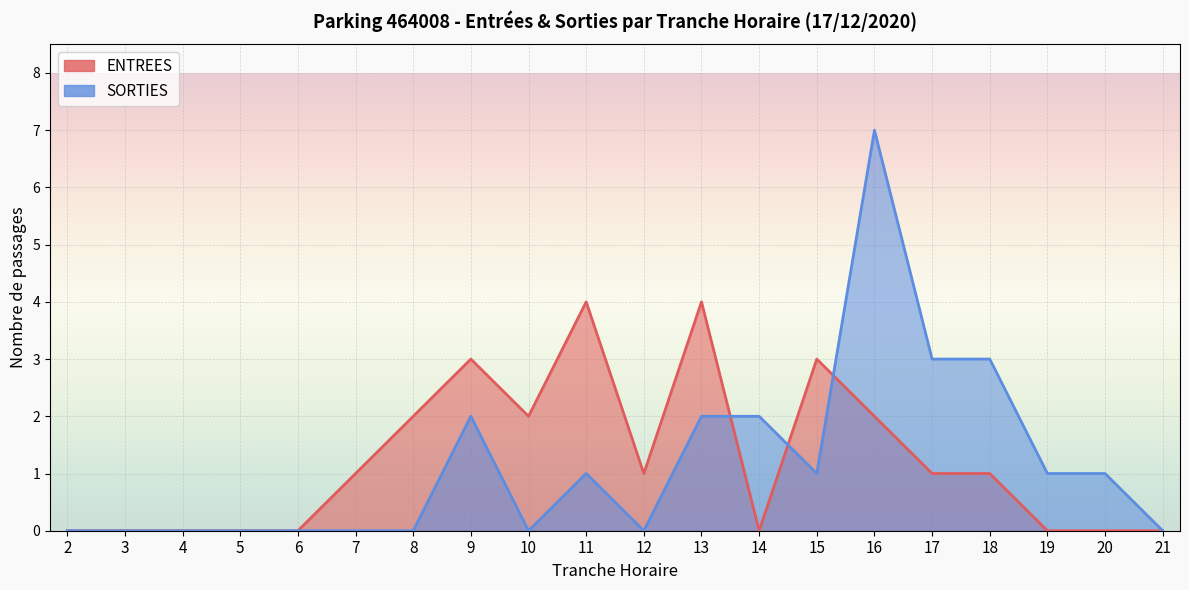

Rank the series at 16 from lowest to highest value.

ENTREES, SORTIES